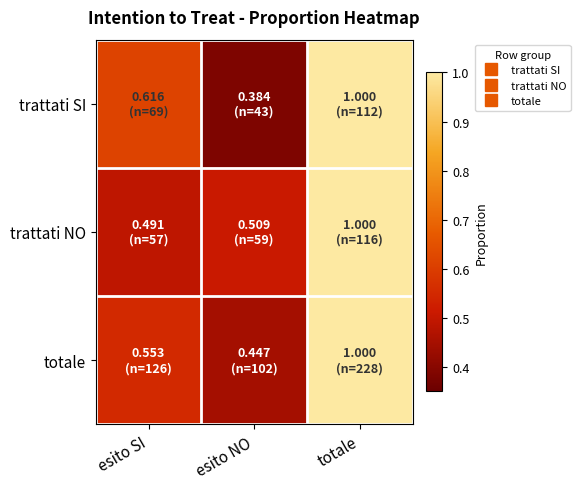

Which has a higher value, esito NO or totale?

totale